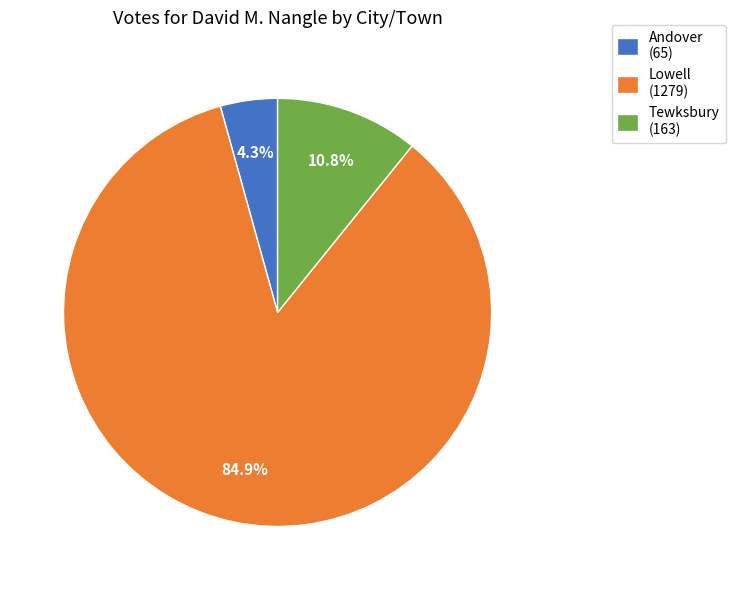

Is there a majority slice in this chart?

Yes